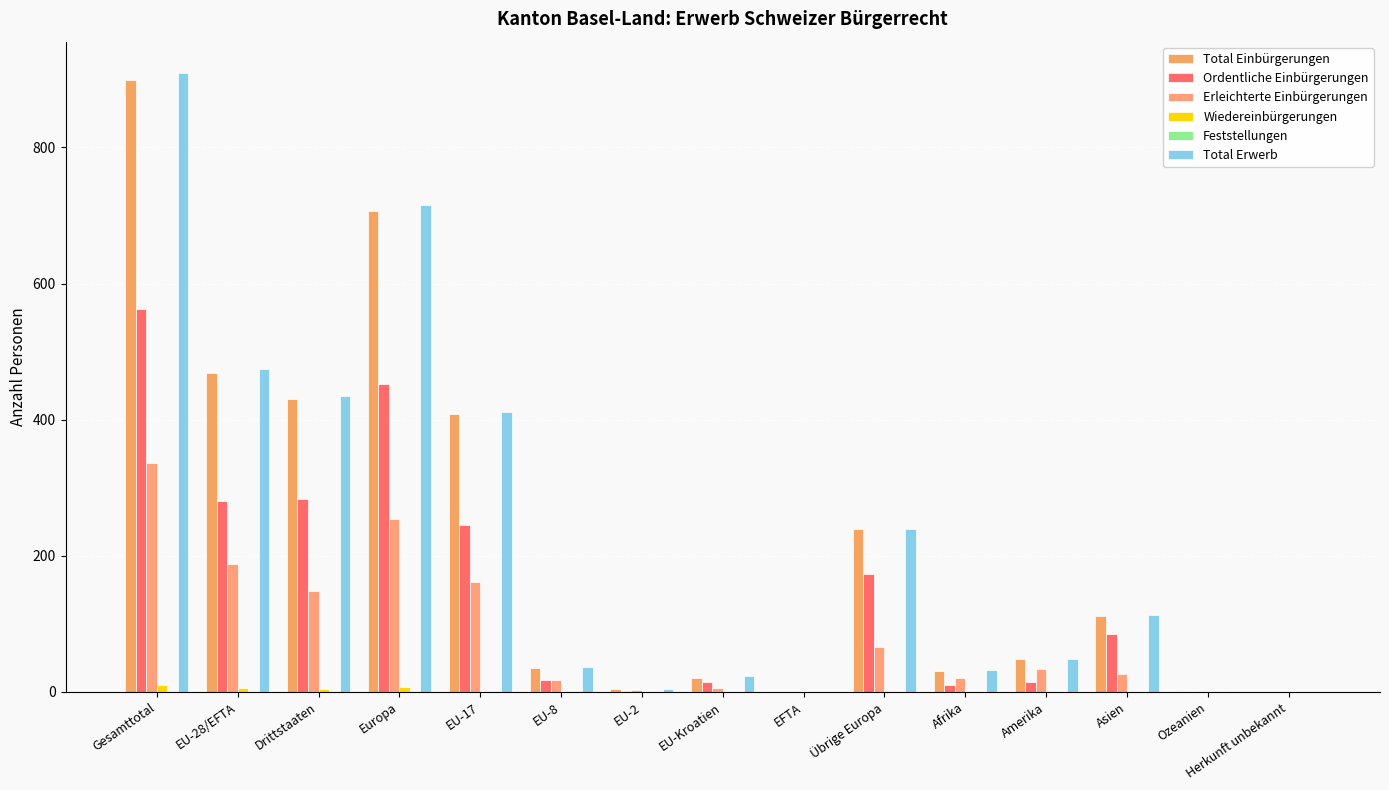

Which series changed the most between Europa and EU-17?

Total Erwerb